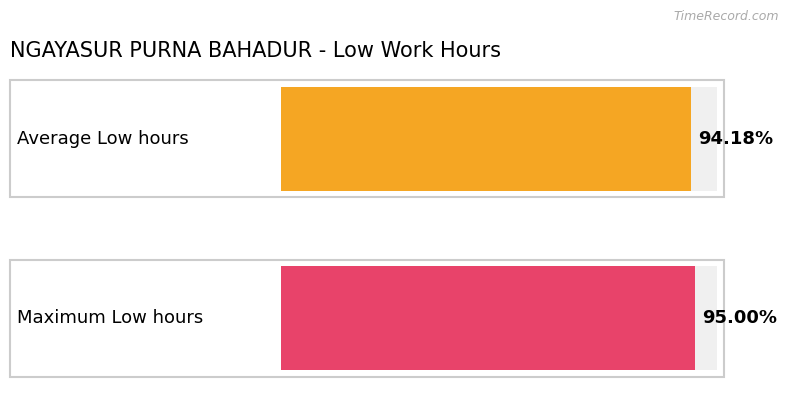

How many series are shown in this chart?

1